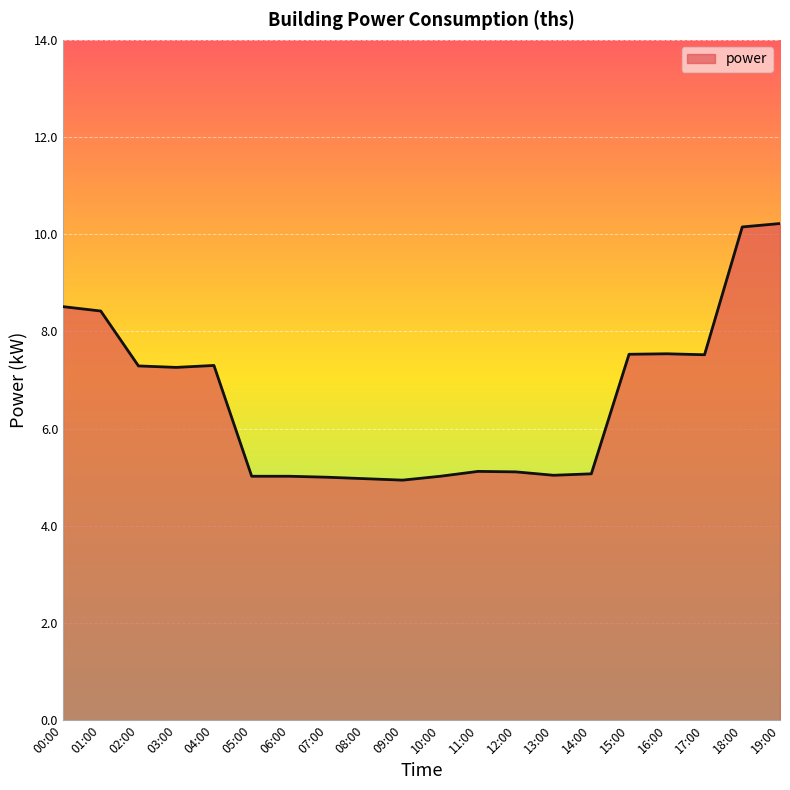

What is the difference between the maximum and minimum values?

5.3